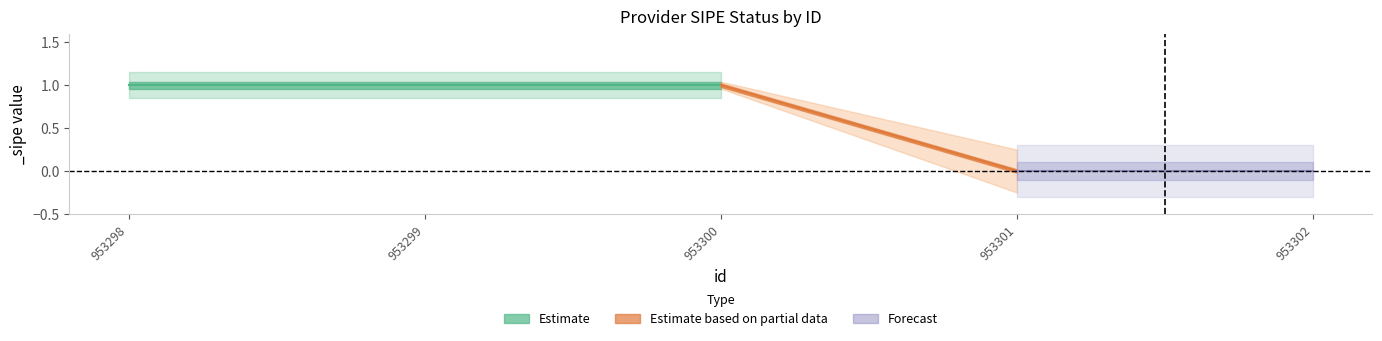

How many lines are shown in the chart?

1